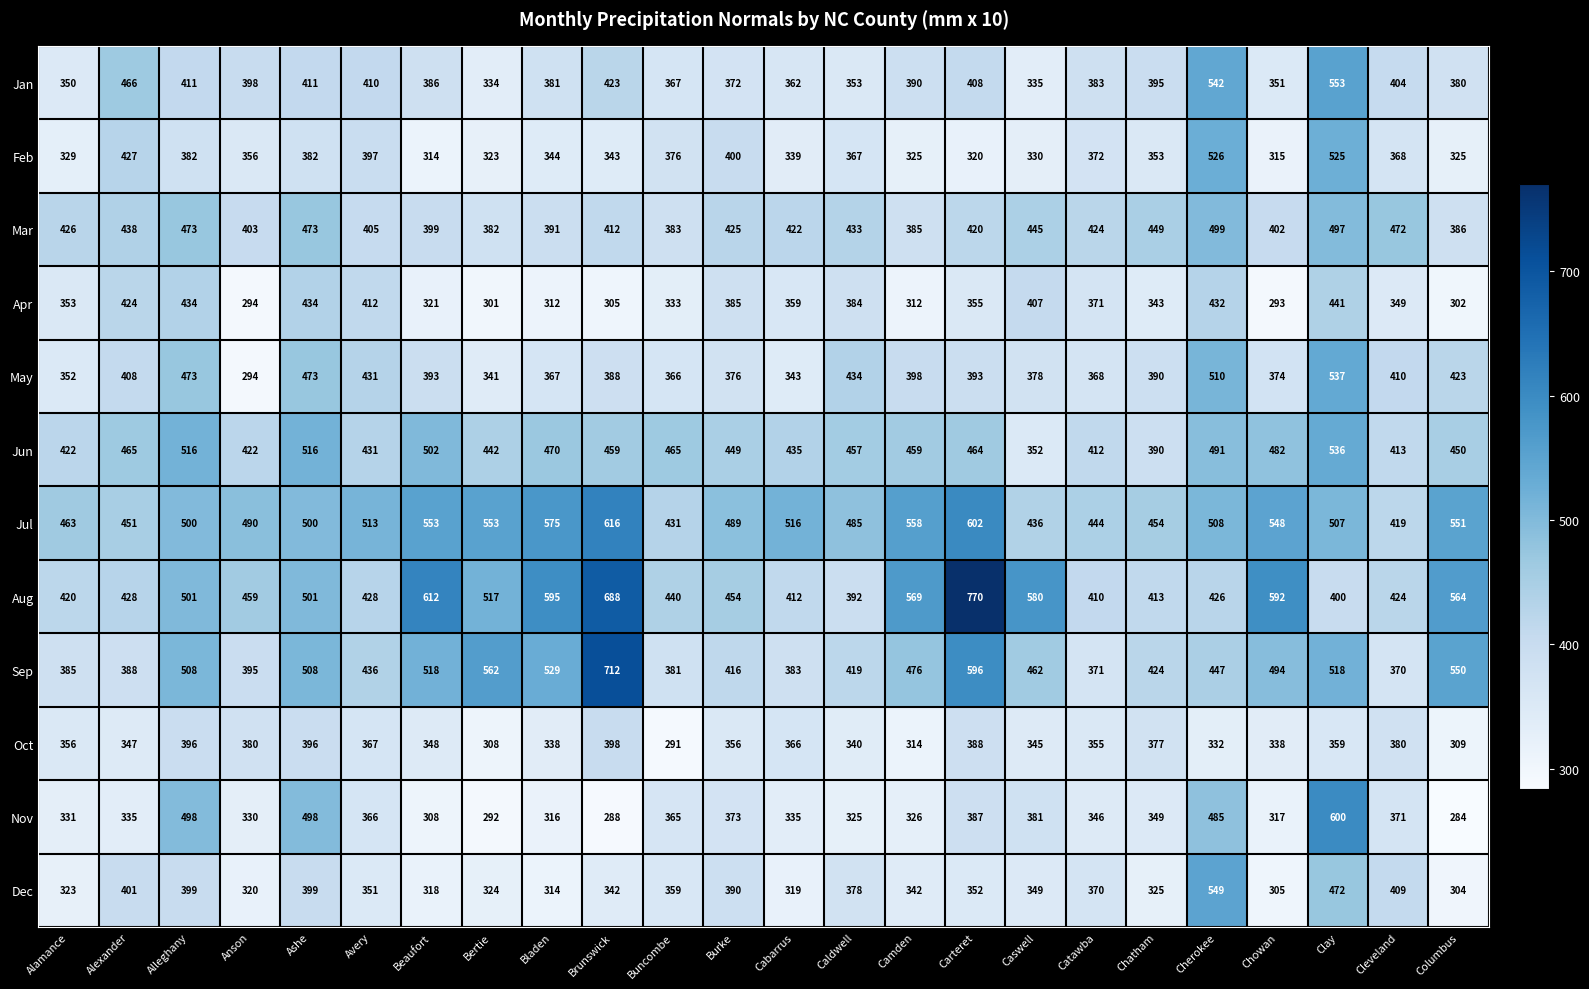

Count the number of data series in this chart.

12